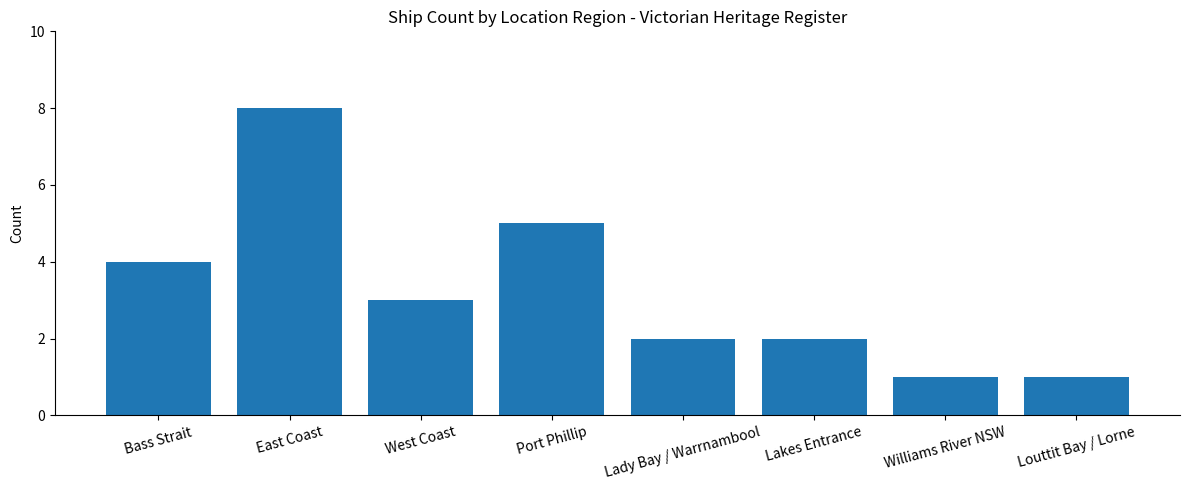

What is the label of the 4th bar from the right?

Lady Bay / Warrnambool